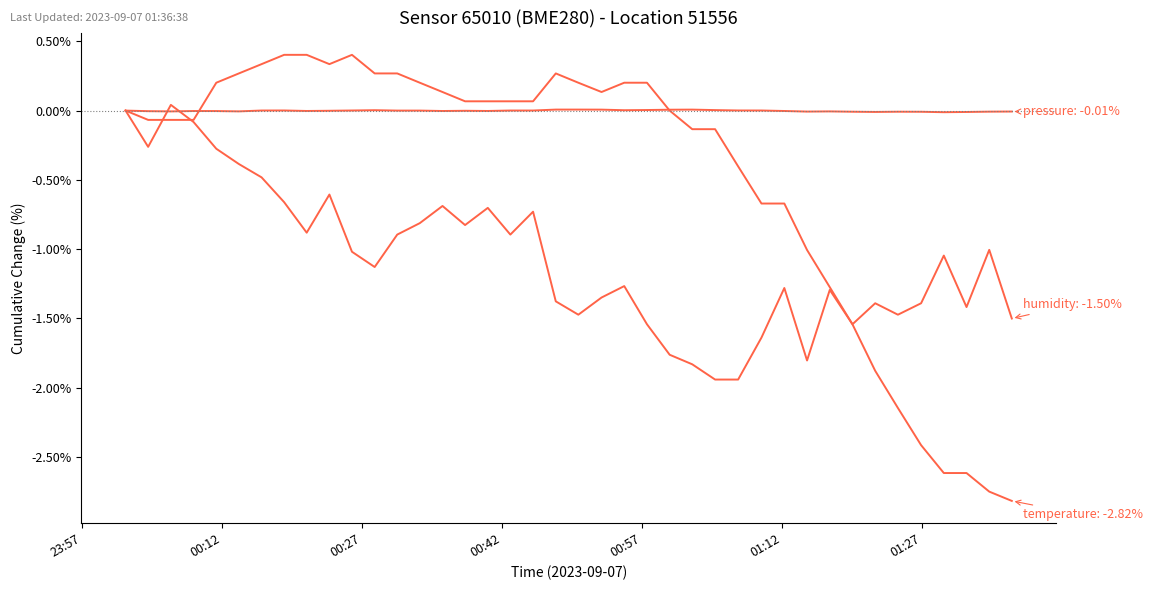

How many lines are shown in the chart?

3